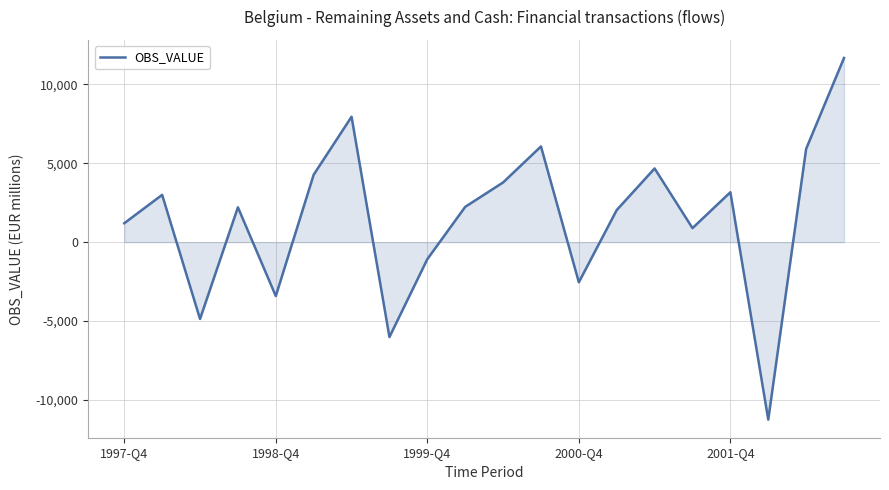

What is the greatest value displayed?

11671